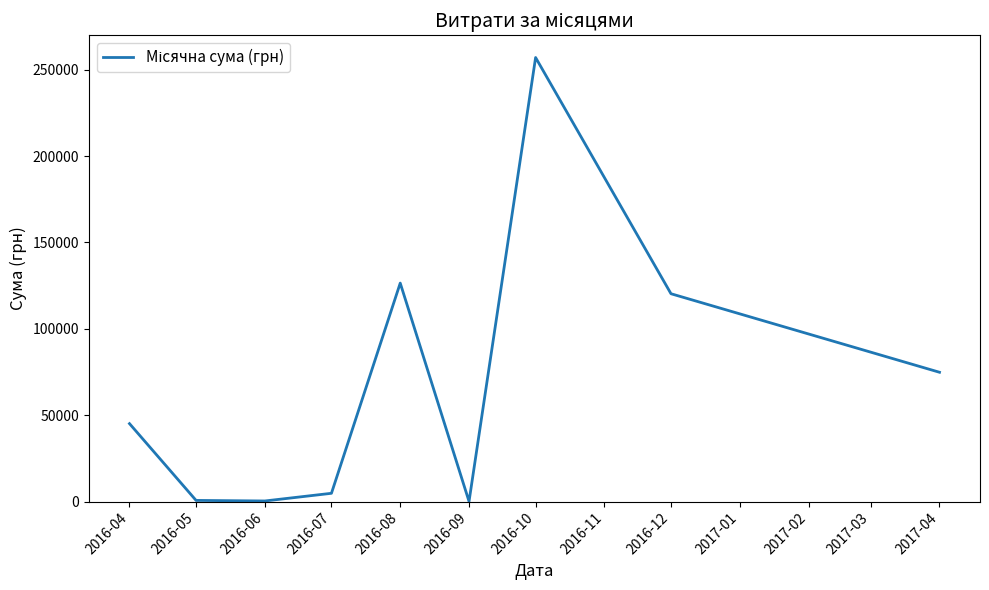

Is it true that the value at 2016-10 is 257087.8?

True